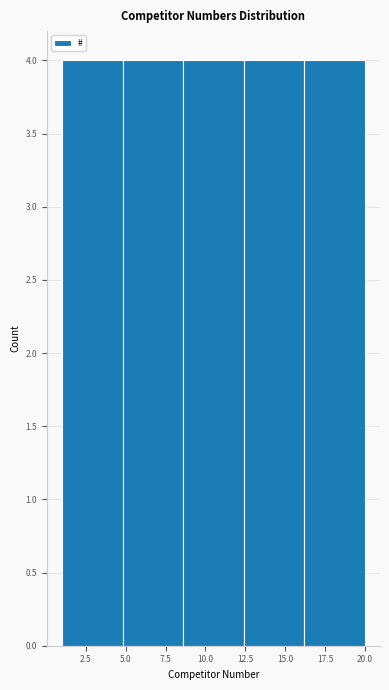

Reading left to right, list every bar in this chart as the range it spans on the x-axis followed by its height. Neither the bar edges nor the heights are printed on the chart, so give them approximately, as read against the axes.

1.0 to 4.8: 4
4.8 to 8.6: 4
8.6 to 12.4: 4
12.4 to 16.2: 4
16.2 to 20.0: 4